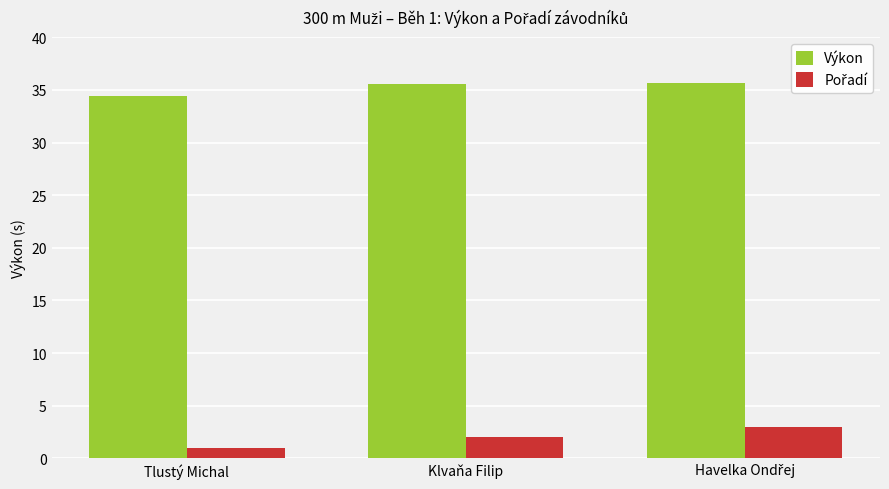

What is the label of the 2nd bar from the right?

Klvaňa Filip